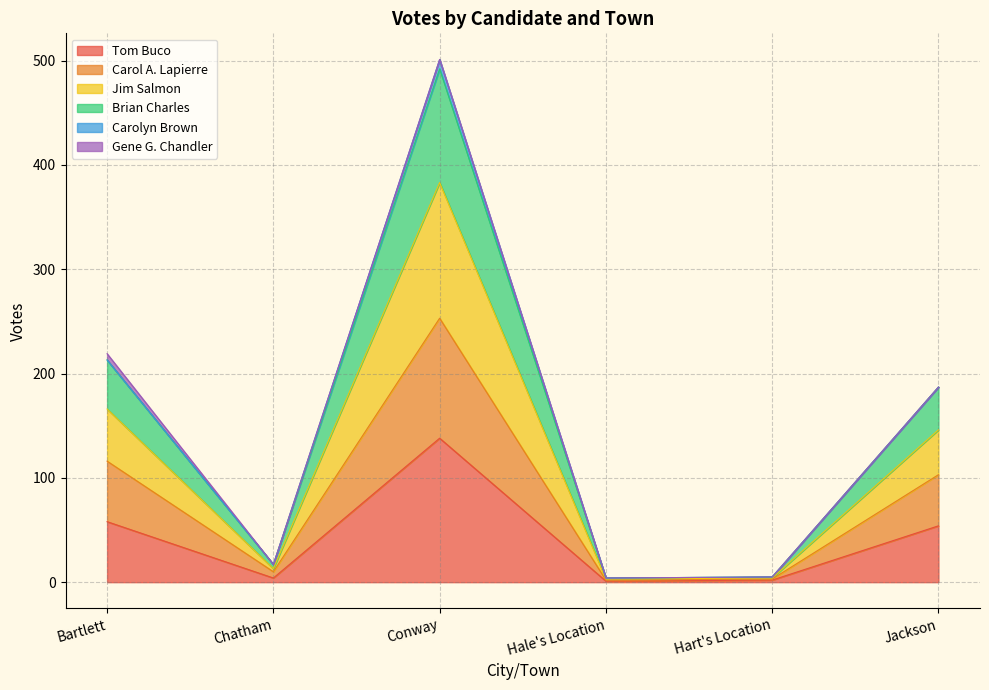

How many interior local peaks does the Jim Salmon series have?

1